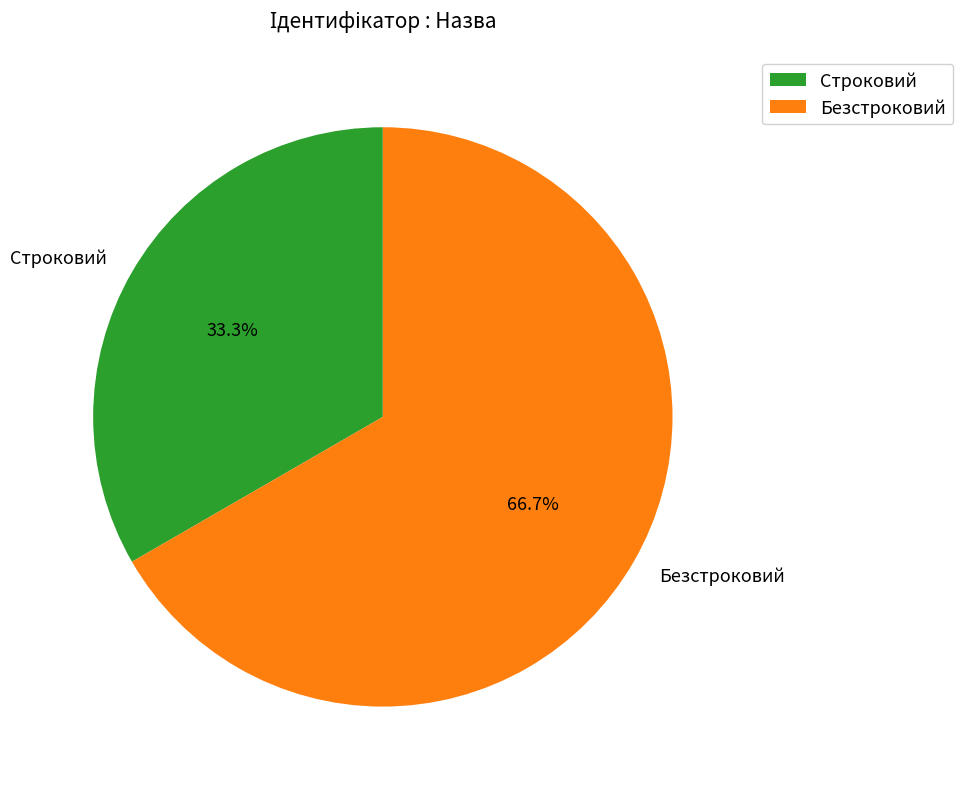

To the nearest percent, what is the difference between the Безстроковий and Строковий slice percentages?

33%